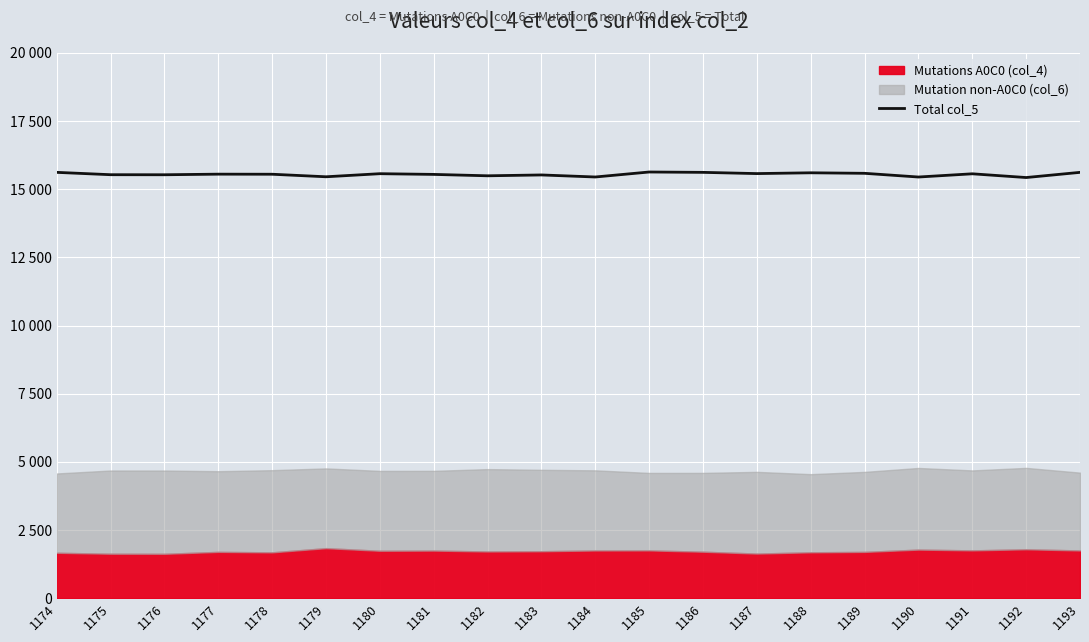

What is the difference between the maximum and minimum values?

203